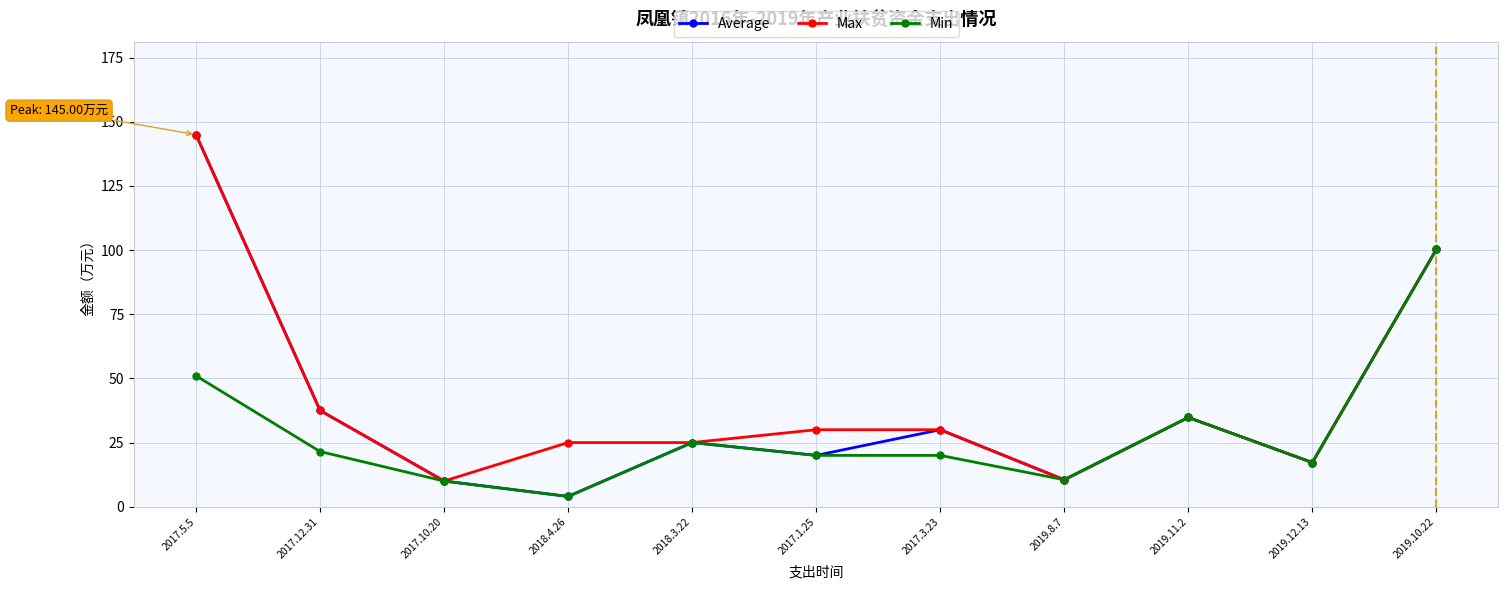

What position from the left is 2019.10.22?

11